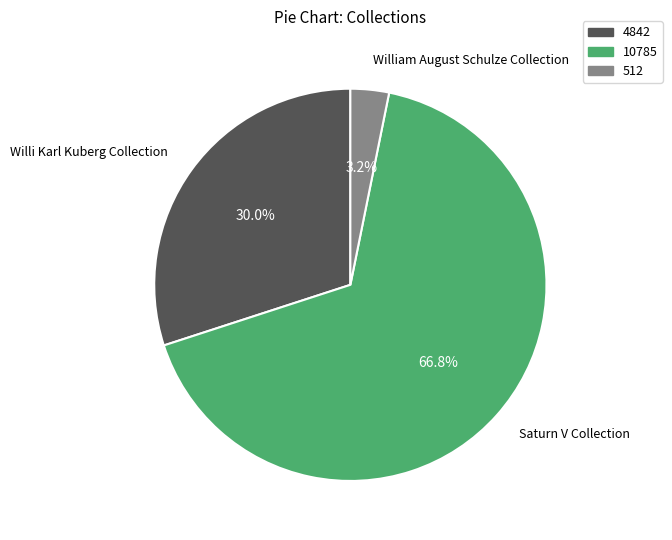

Which has a higher value, 4842 or 512?

4842